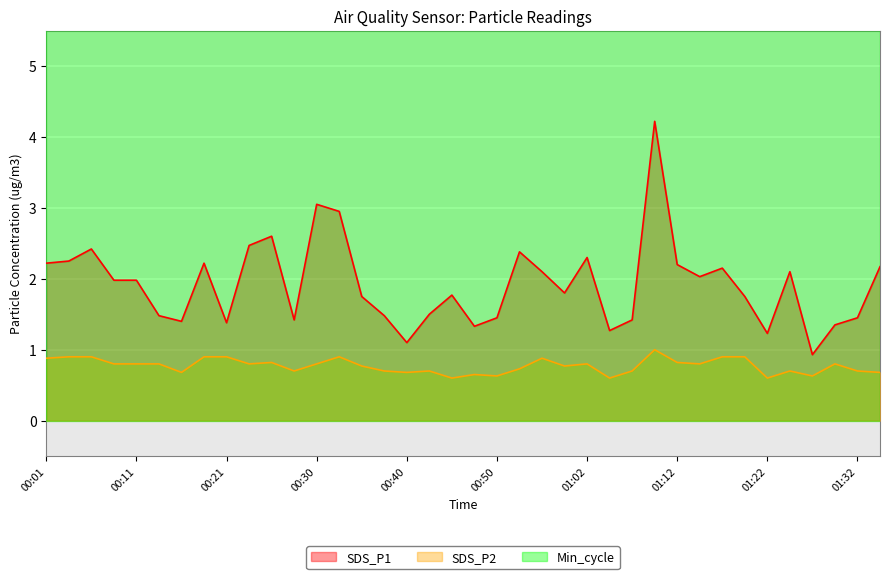

What is the label of the 4th point from the right?

01:27